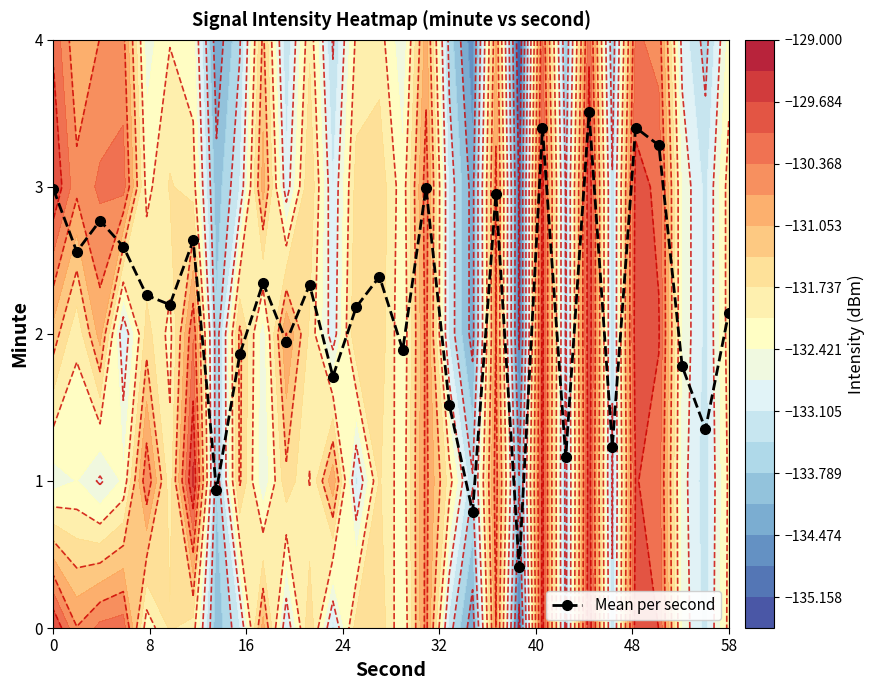

What is the difference between the maximum and minimum values?

3.1